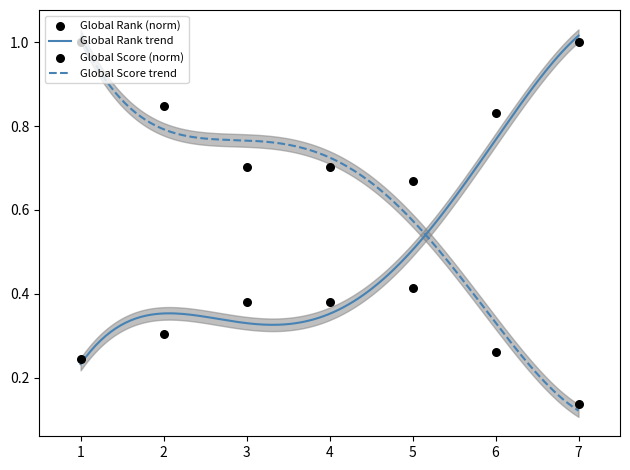

Which series contains the highest Y value?

Global Rank